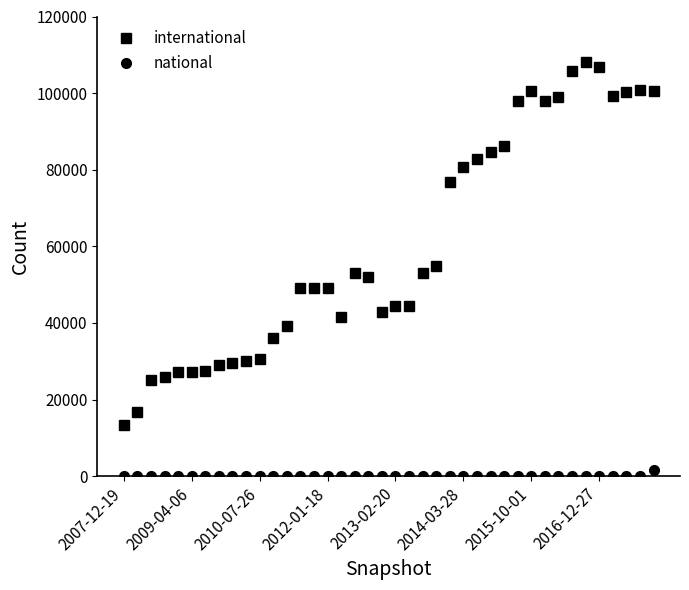

True or false: national and international cross at least once.

False